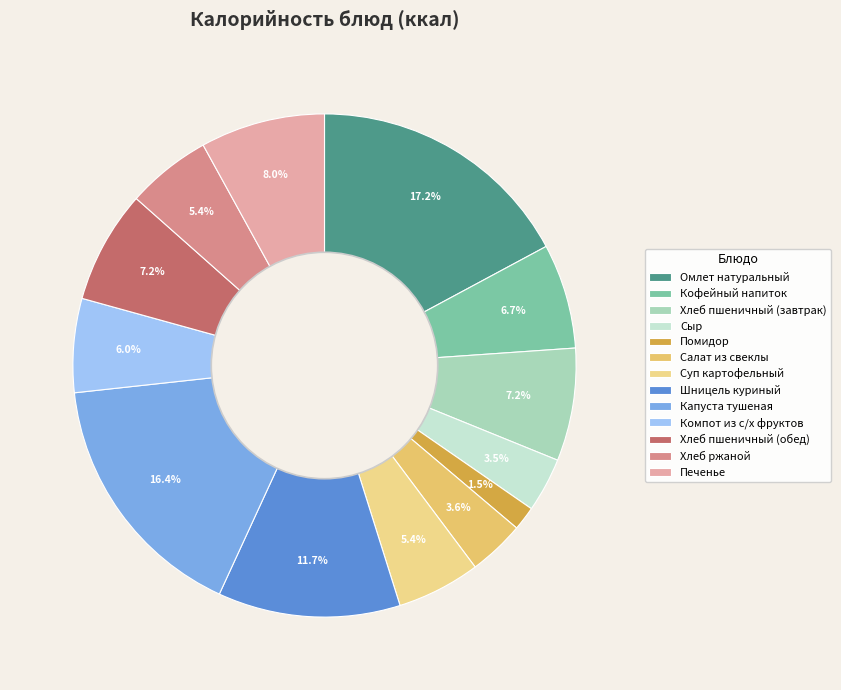

What is the smallest slice in the pie chart?

Помидор